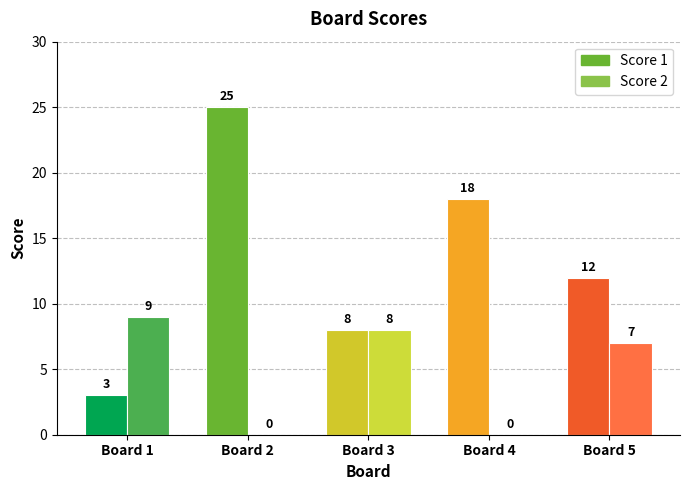

At which label does Score 2 first exceed 7?

Board 1